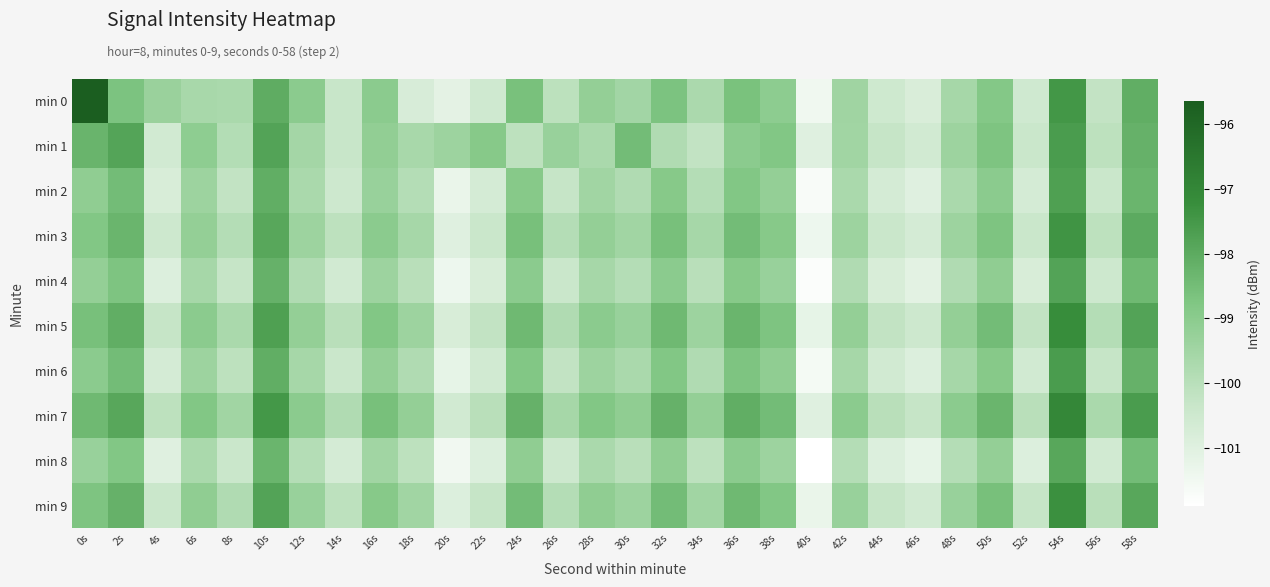

Which series has the largest total across all categories?

min 7